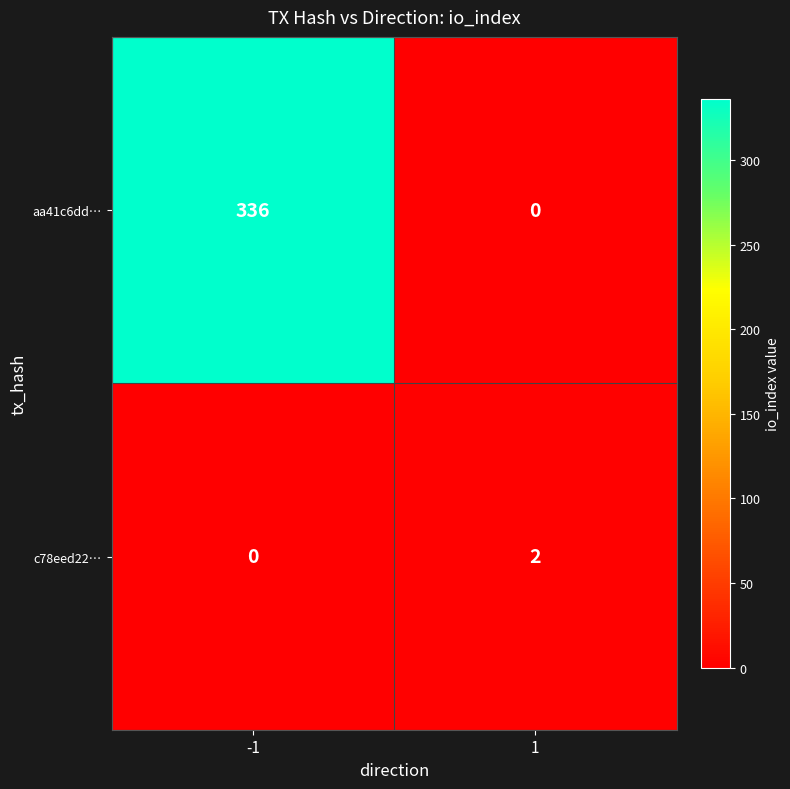

What is the sum of the aa41c6dd… values at -1 and 1?

336